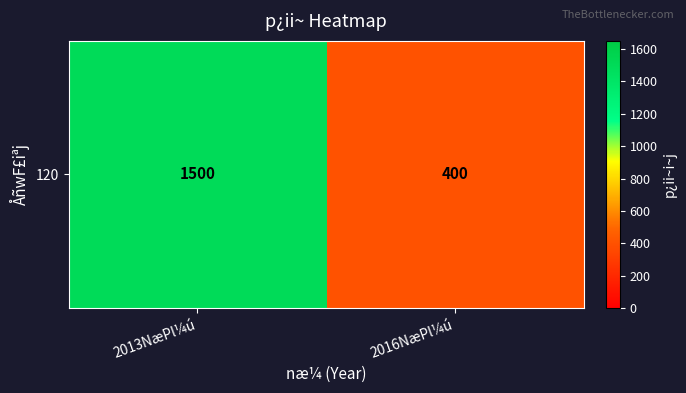

The value at 2016NæPl¼ú is 112. True or false?

False